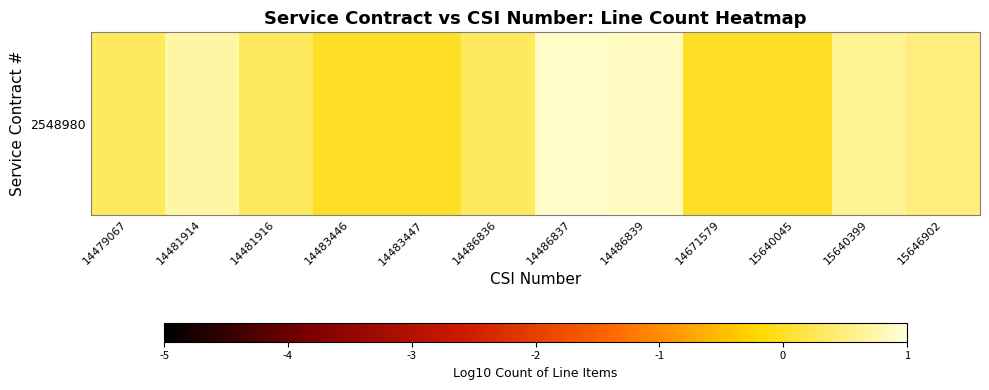

Count the number of data series in this chart.

1